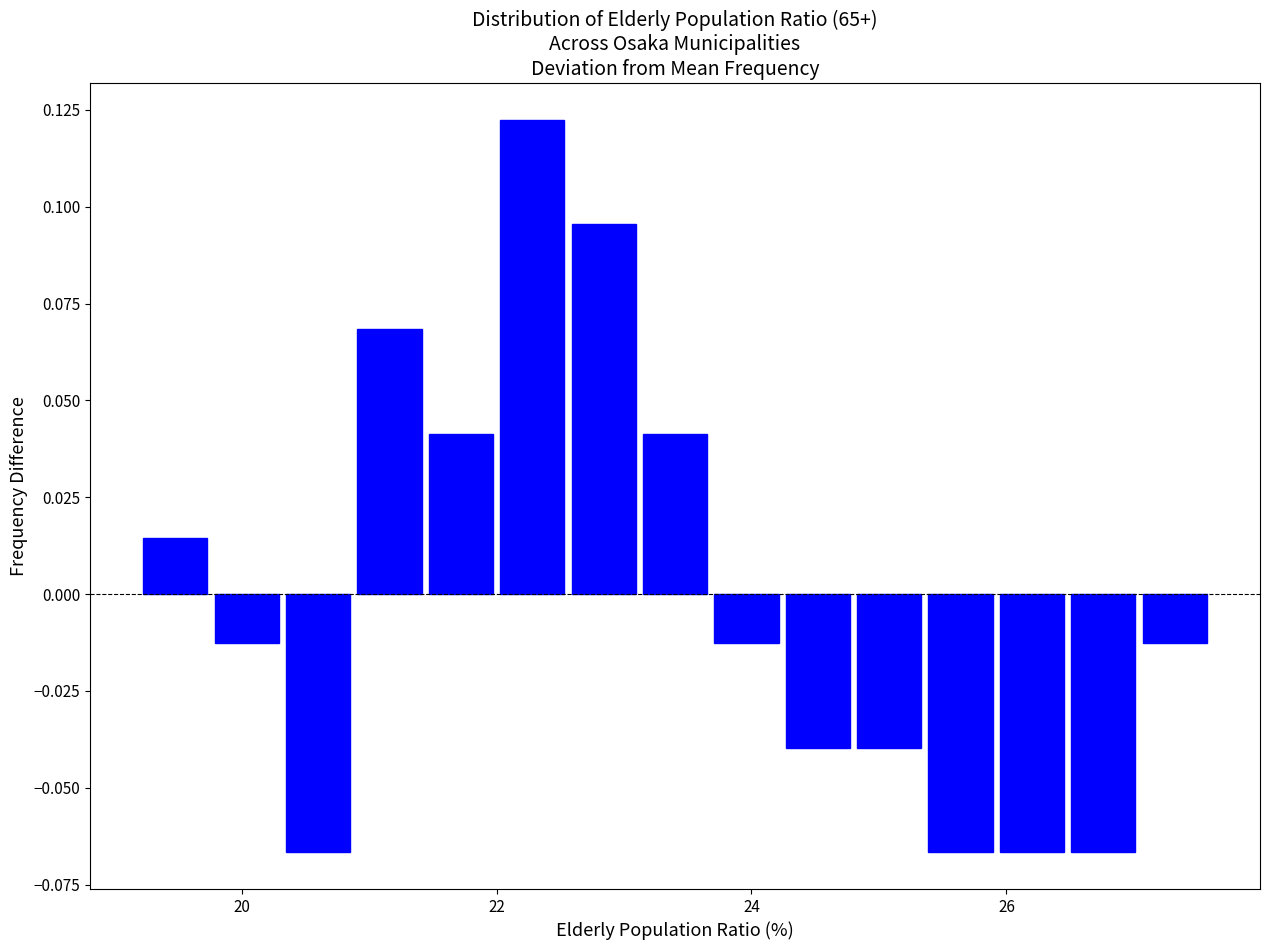

Read against the x-axis, roughly where is the centre of the tallest bar?

22.2